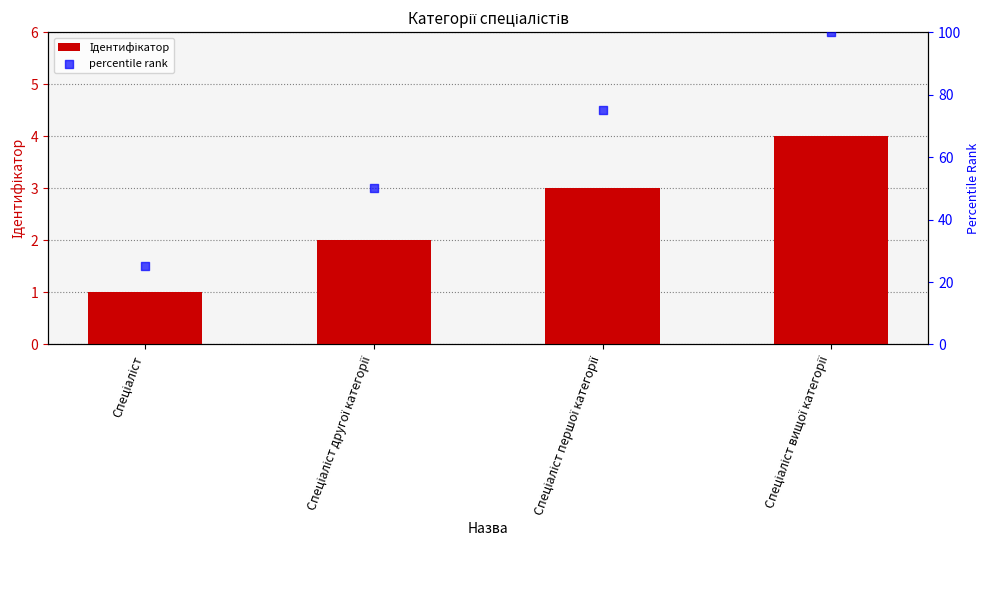

At how many categories does at least one series exceed 20?

4